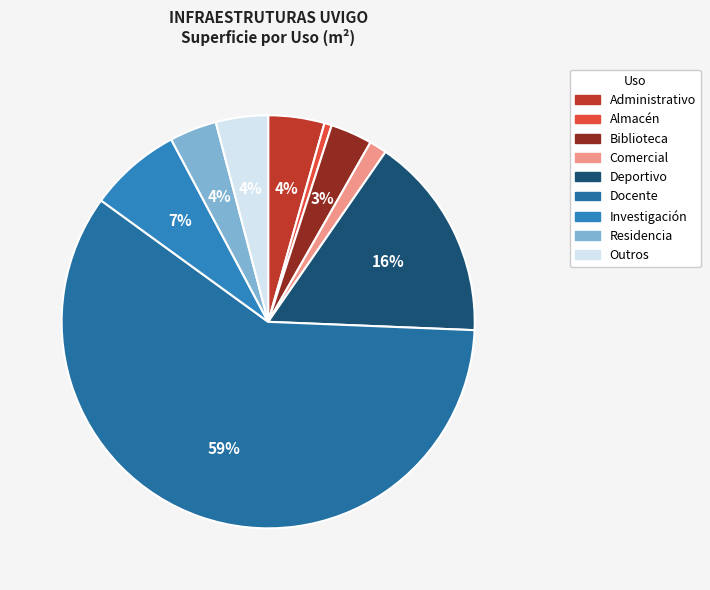

To the nearest percent, what percentage of the pie is Almacén?

1%